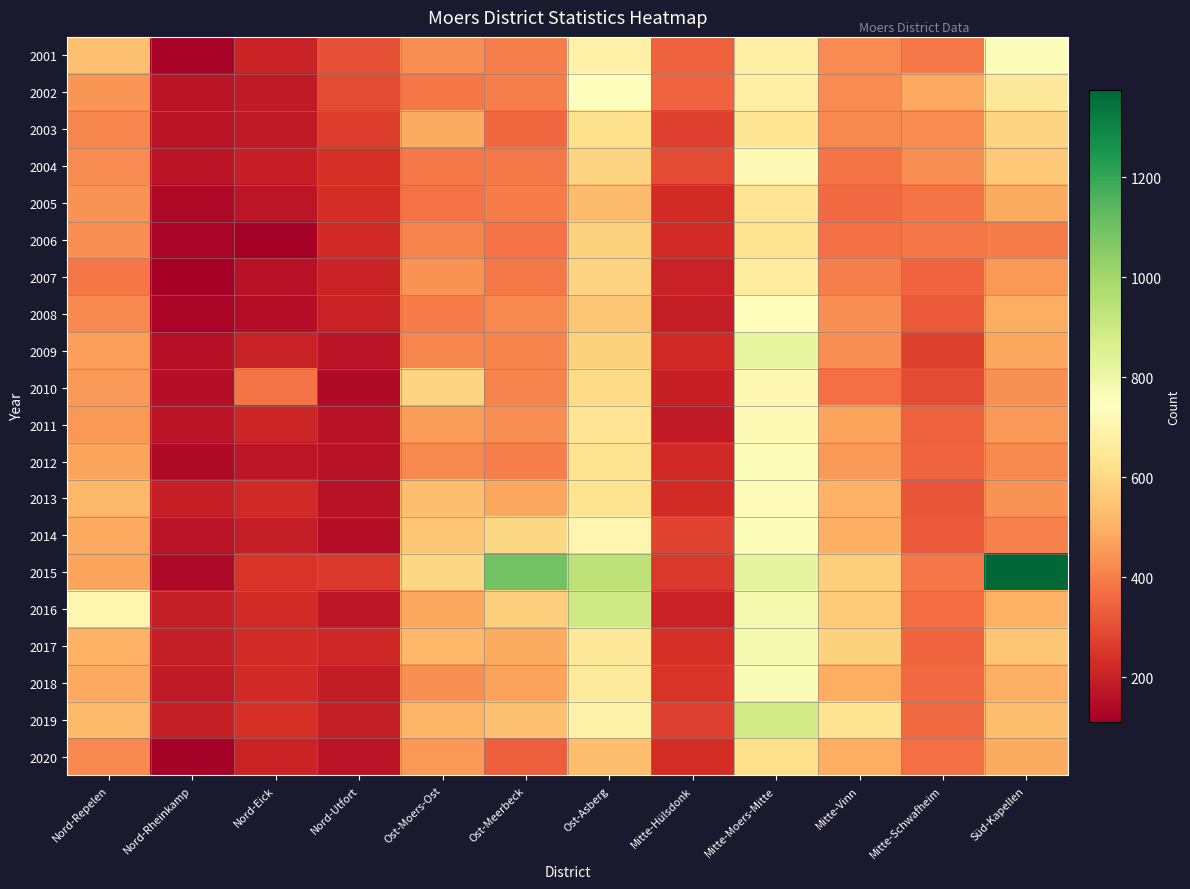

Count the number of categories in the chart.

12